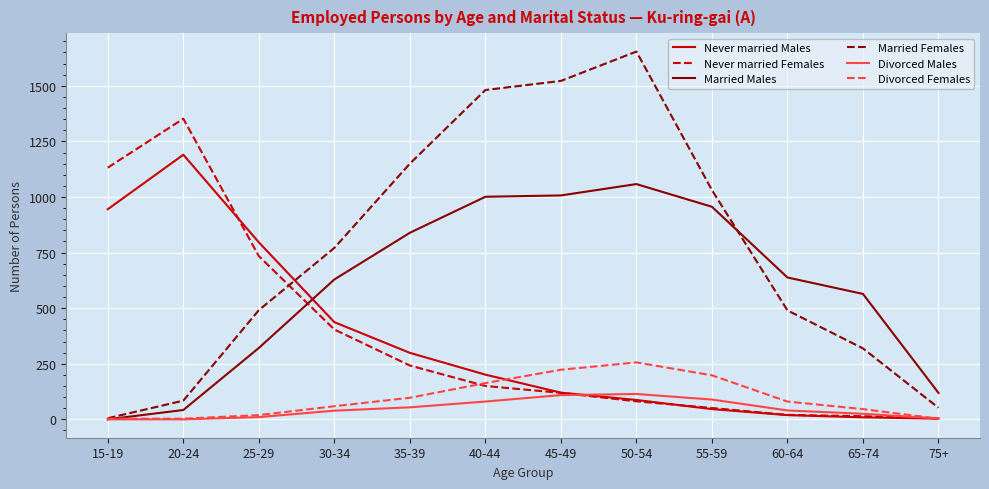

At which label does Married Females reach its peak?

50-54